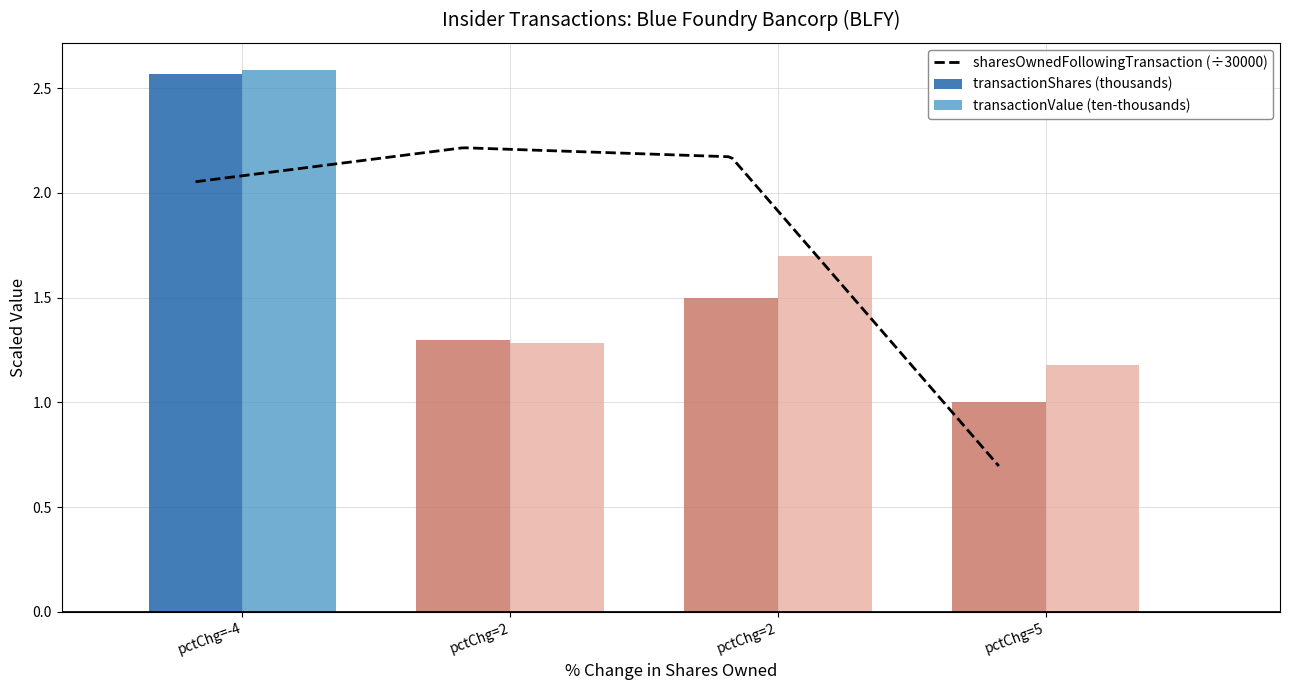

How many values in the transactionShares (thousands) series exceed 1?

3